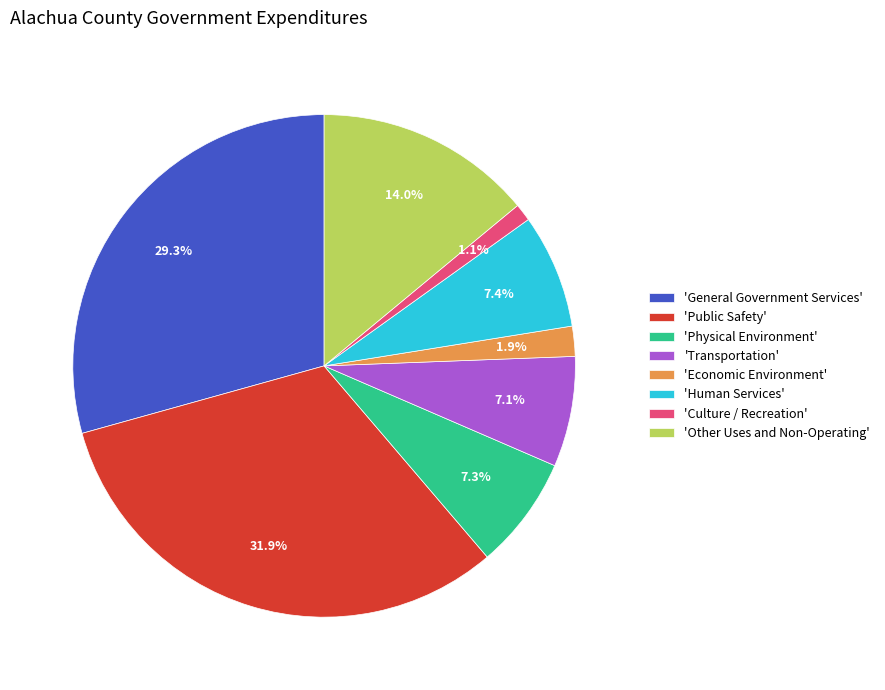

Is there a majority slice in this chart?

No